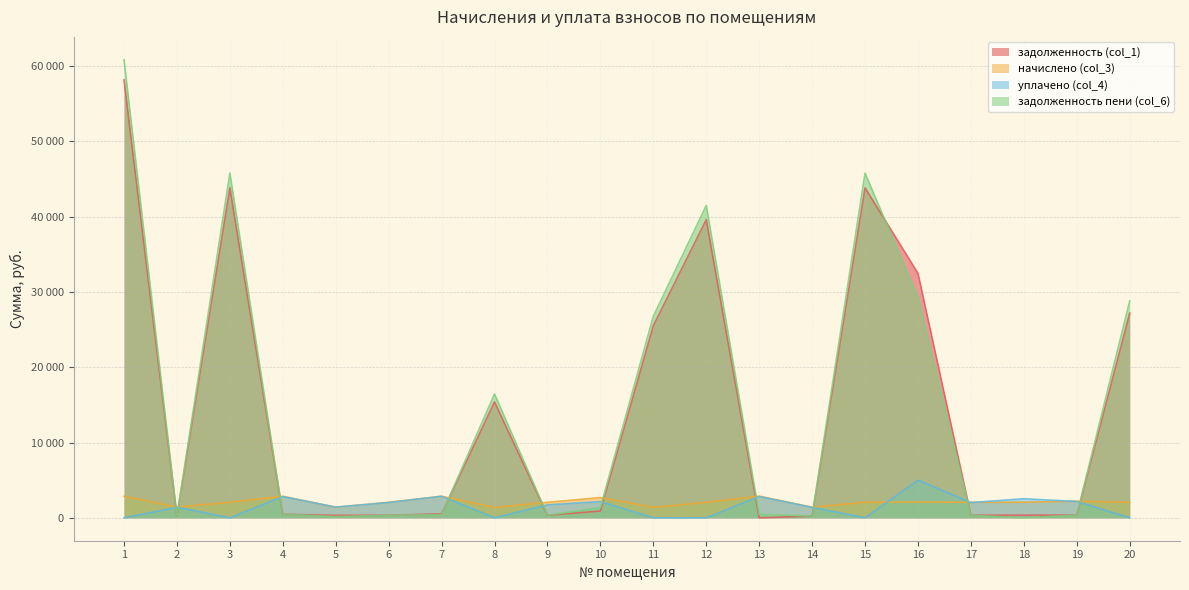

At how many categories does at least one series exceed 27785?

6